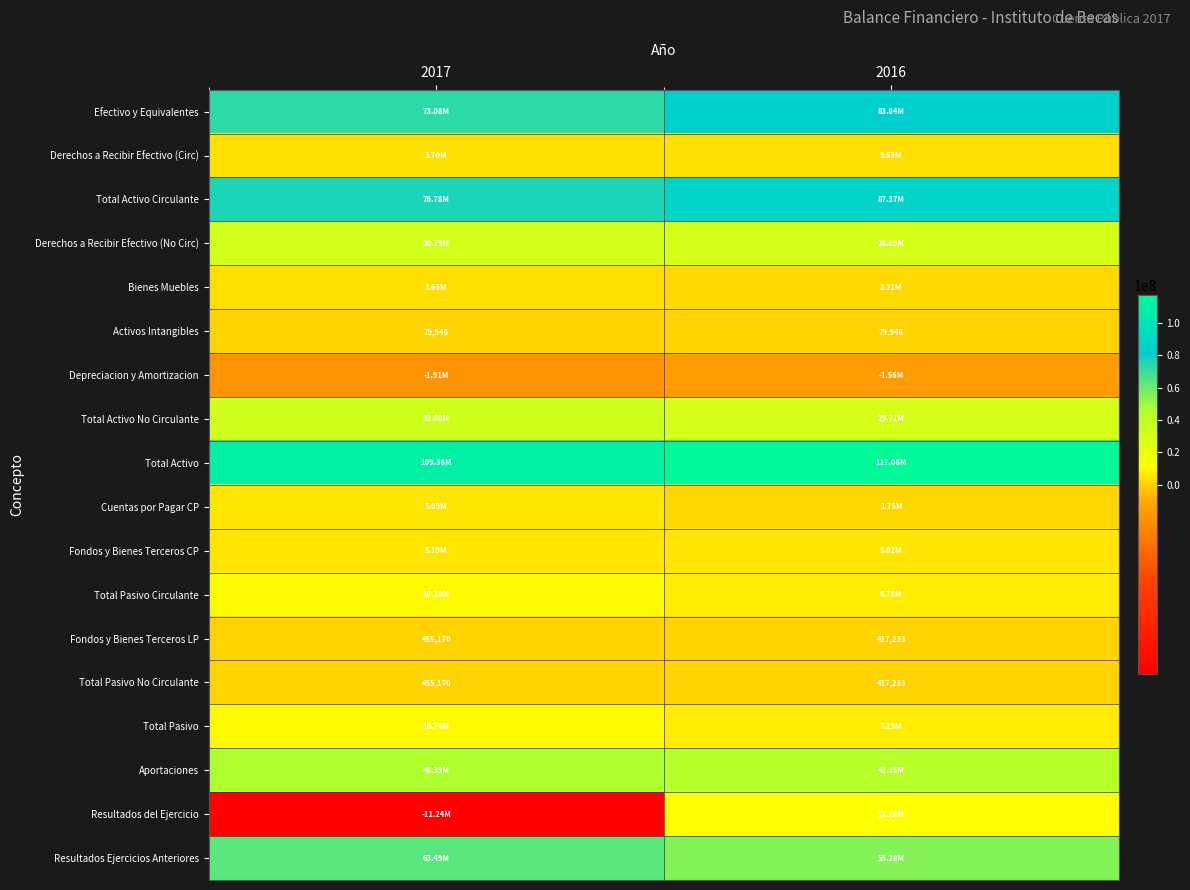

True or false: Depreciacion y Amortizacion has a value of -1914697.0 at 2017.

True